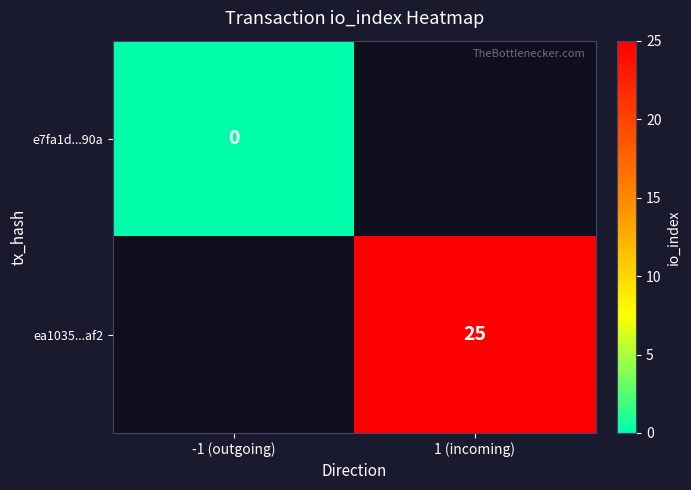

The ea1035...af2 series shows 25.0 at 1 (incoming). True or false?

True